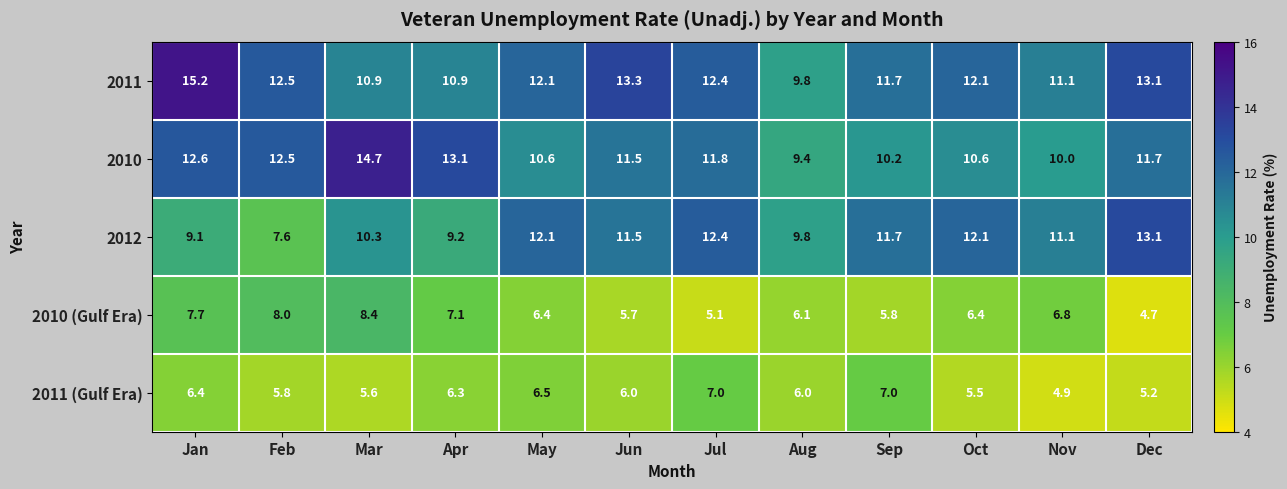

What is the spread (max minus min) of values at May?

5.7